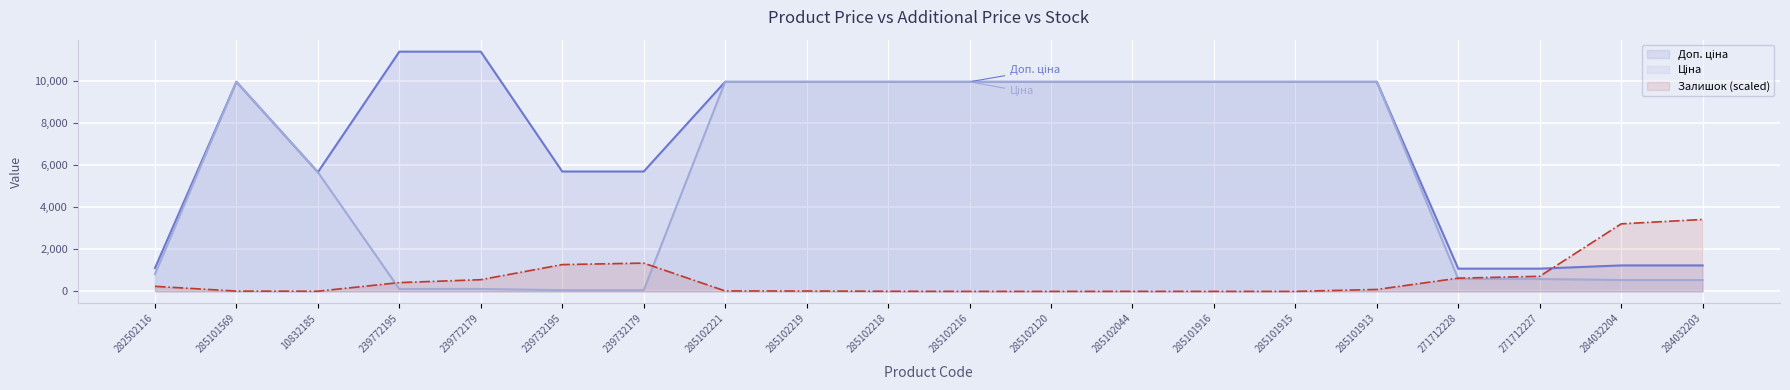

Is it true that Залишок (scaled) line equals 3214.1 at 284032204?

True